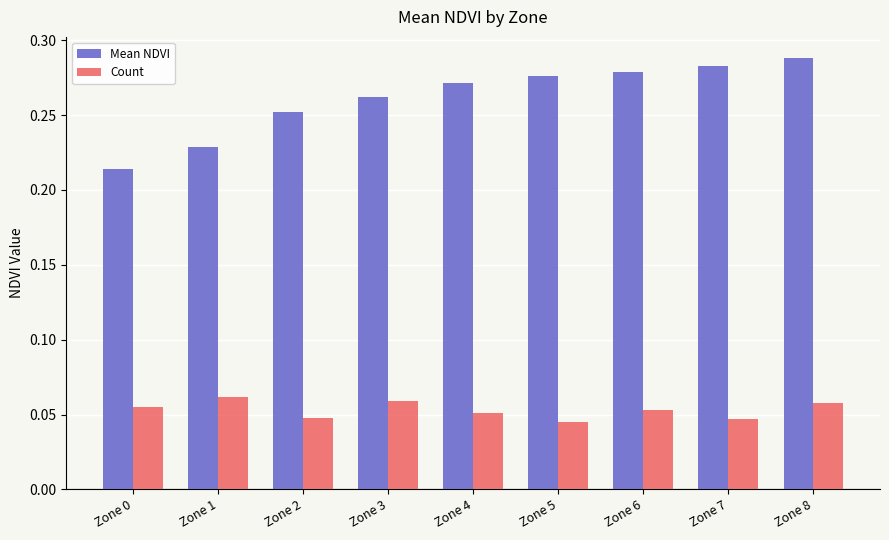

Is it true that Mean NDVI equals 0.1 at Zone 2?

False